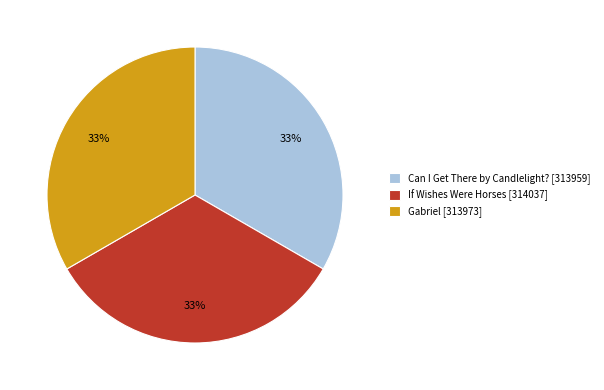

Approximately how many times larger is the value at If Wishes Were Horses [314037] compared to Can I Get There by Candlelight? [313959]?

1.0